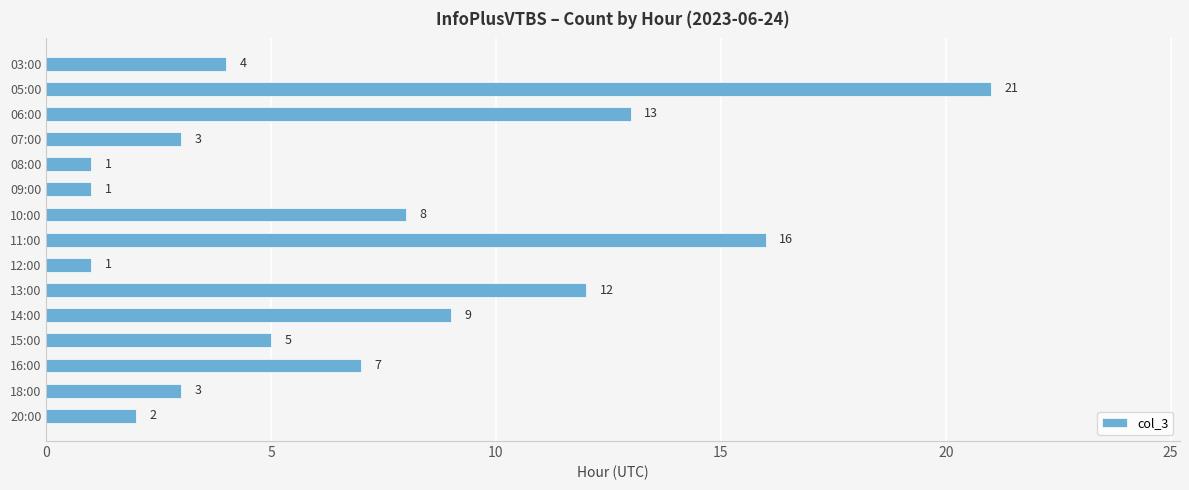

Reading top to bottom, transcribe all the data shown in this chart.

03:00=4	05:00=21	06:00=13	07:00=3	08:00=1	09:00=1	10:00=8	11:00=16	12:00=1	13:00=12	14:00=9	15:00=5	16:00=7	18:00=3	20:00=2